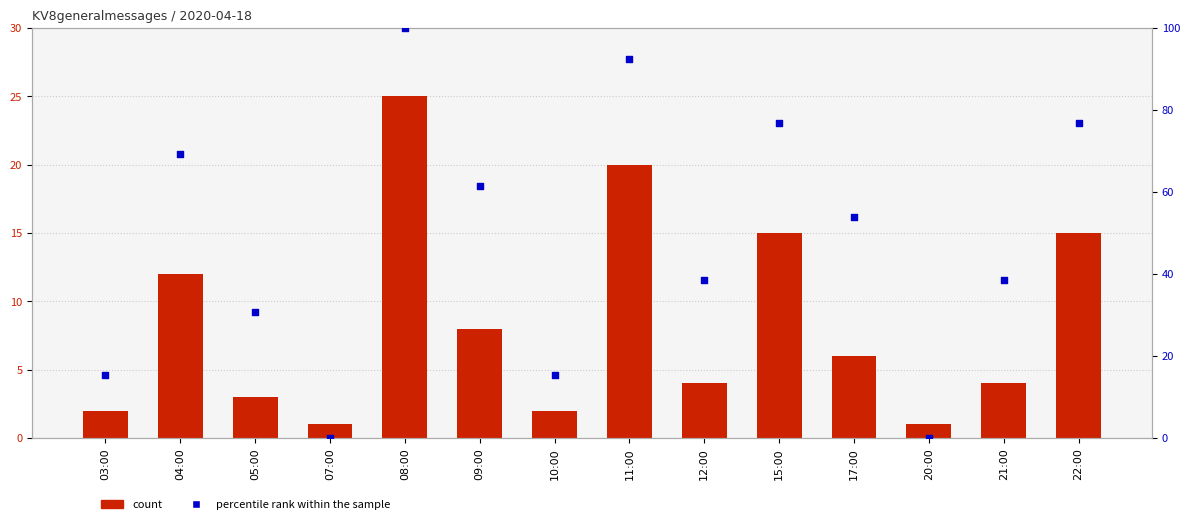

Which series contains the highest Y value?

percentile rank within the sample